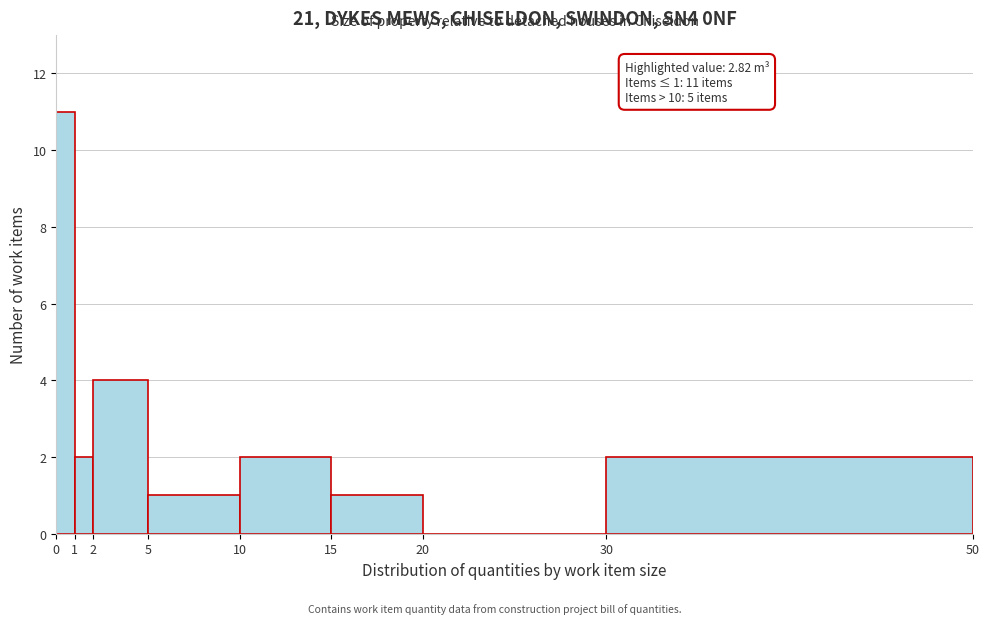

Which range on the x-axis has the tallest bar?

0 to 1